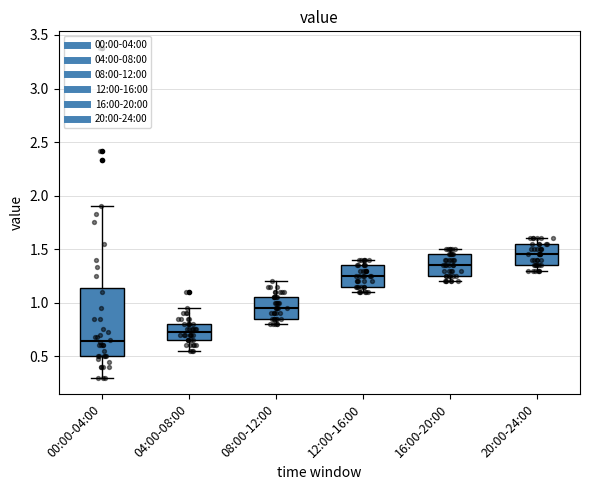

Which box's median line is the highest?

20:00-24:00